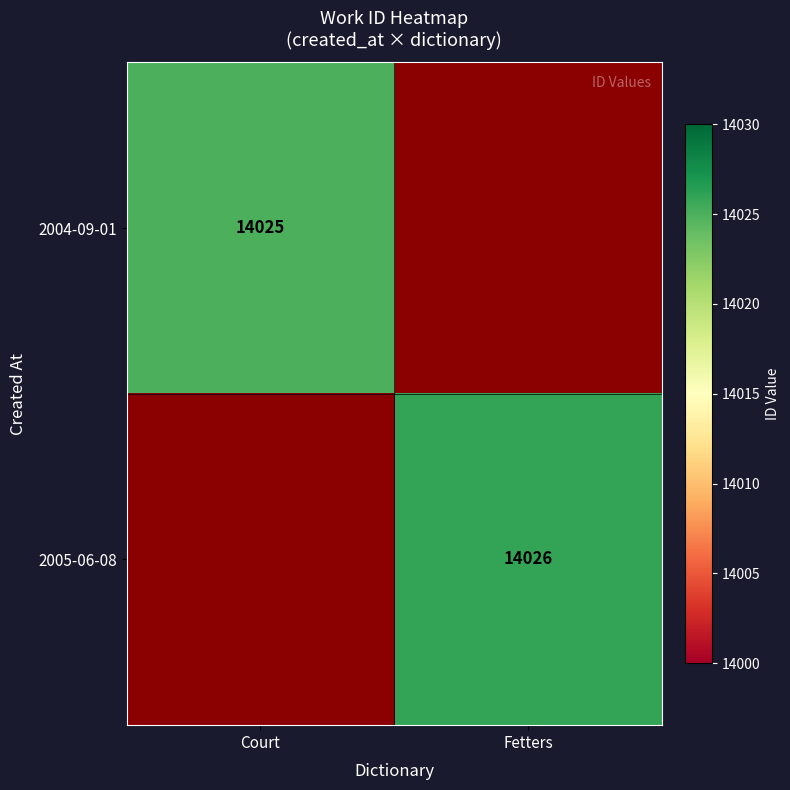

Count the number of categories in the chart.

2